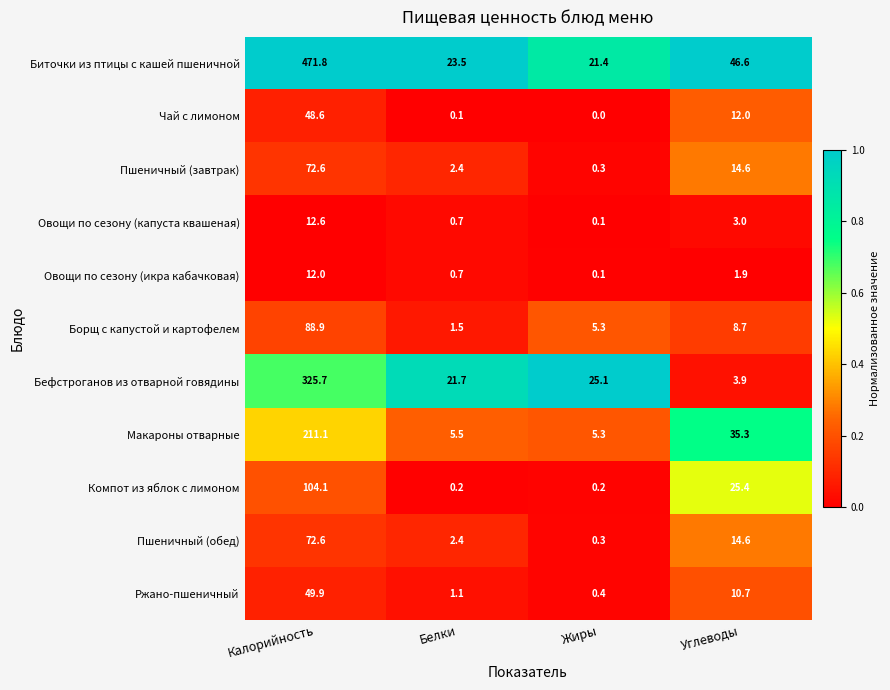

At which label does Бефстроганов из отварной говядины first exceed 25?

Калорийность